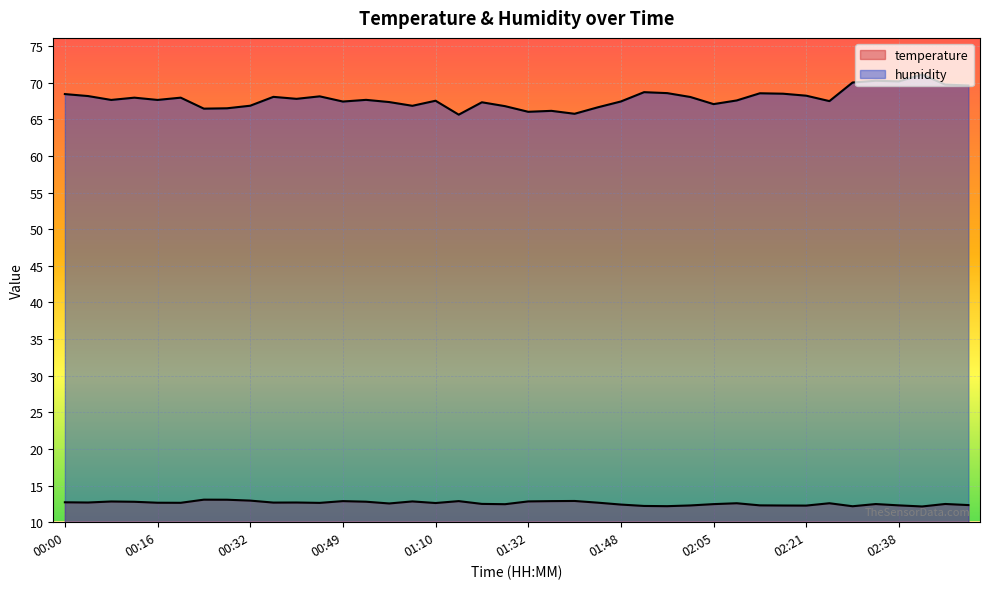

What is the spread (max minus min) of values at 02:17?

56.2